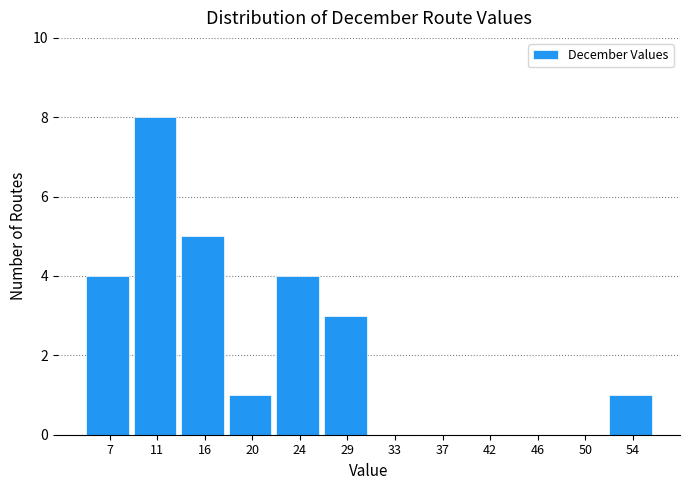

What is the height of the bar covering 52.5 to 56.5 on the x-axis? Neither the bar edges nor the heights are printed on the chart, so give them approximately, as read against the axes.

1